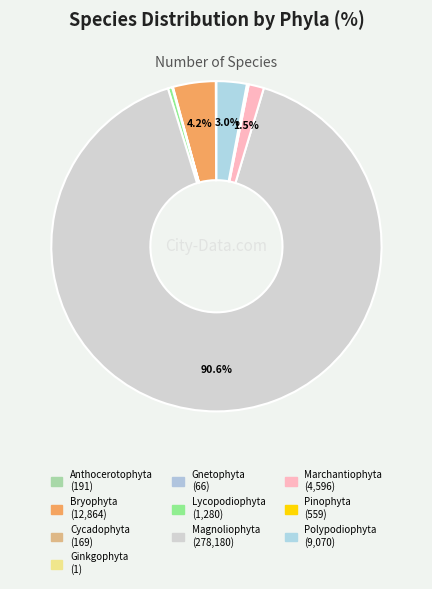

Is it true that Lycopodiophyta is 0% of the pie?

True